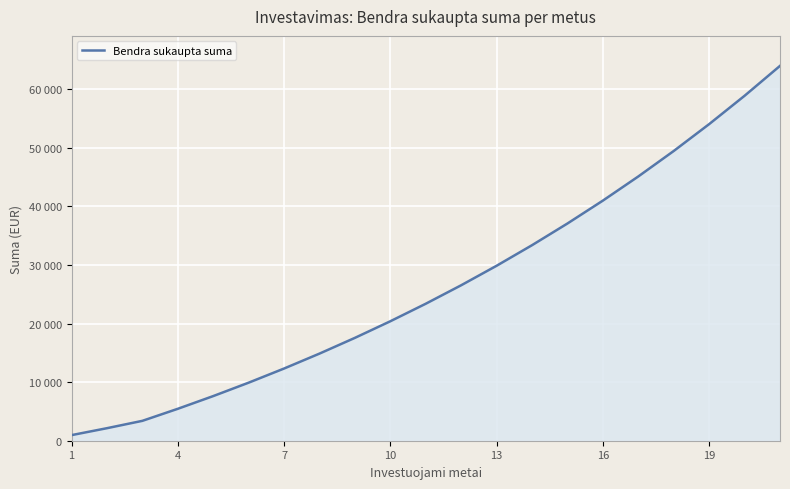

How many lines are shown in the chart?

1